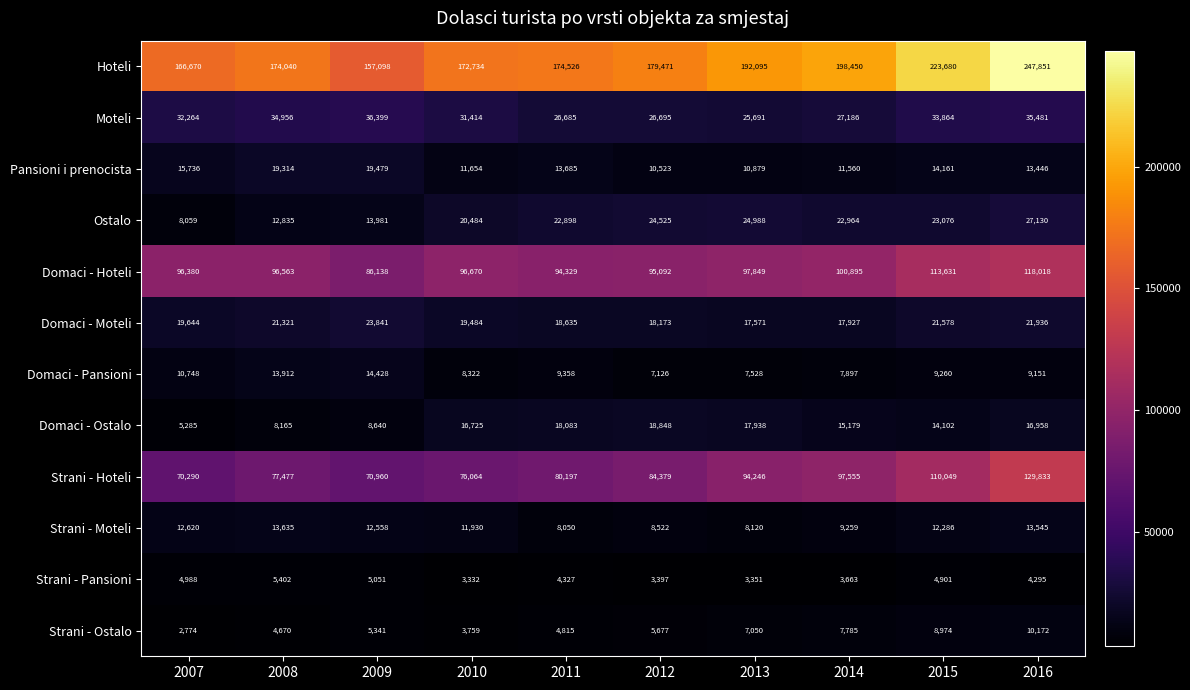

What is the maximum value shown in the chart?

247851